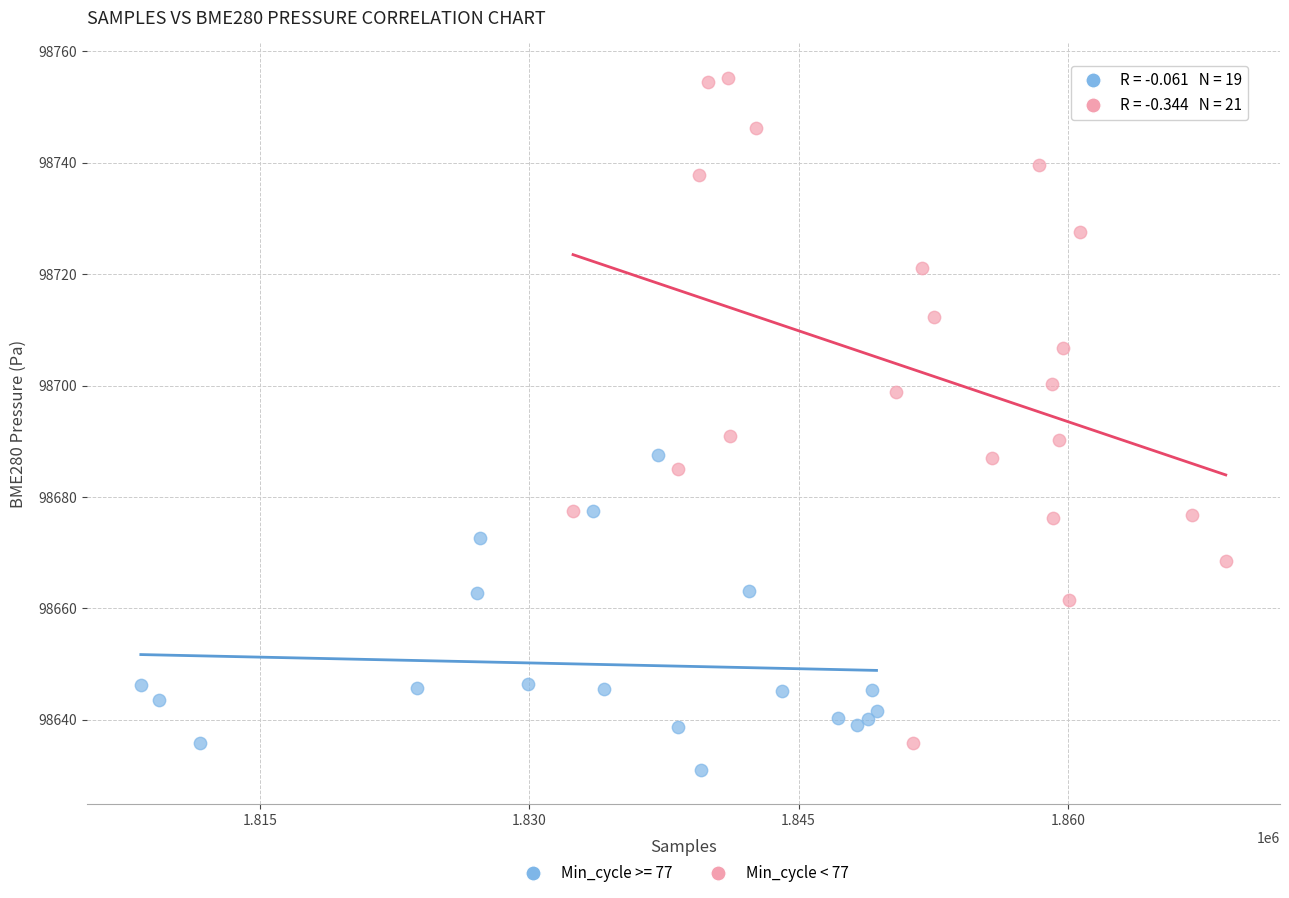

Which series has the largest Y range (max minus min)?

Min_cycle < 77